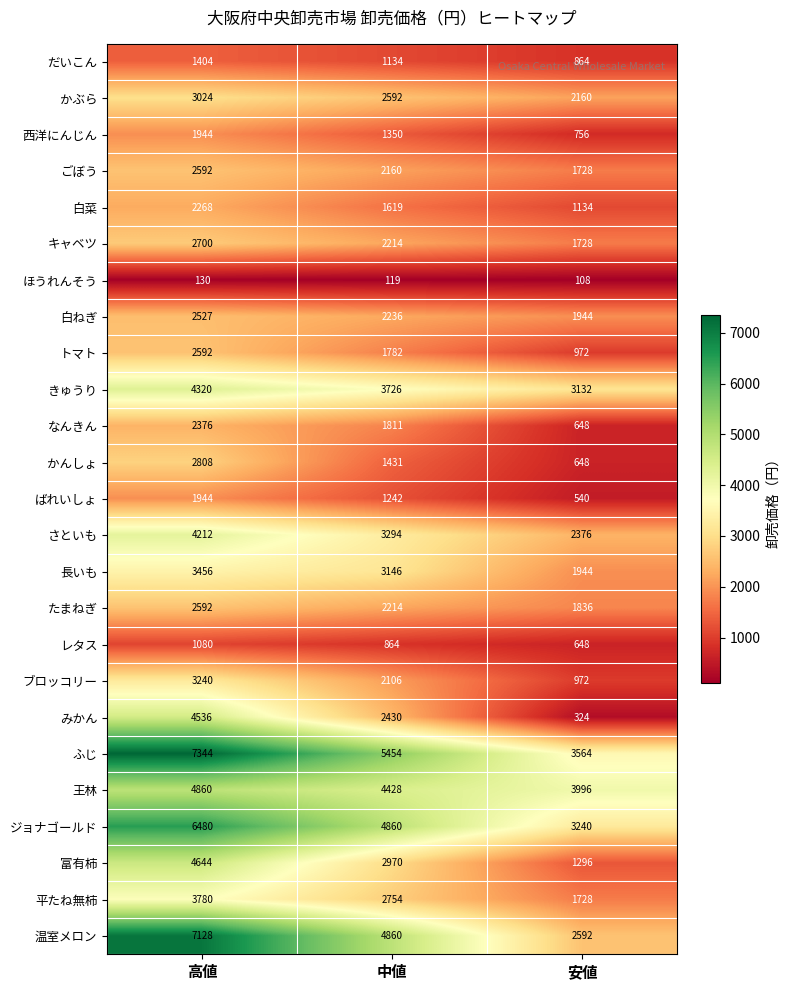

At how many categories does at least one series exceed 1858?

3